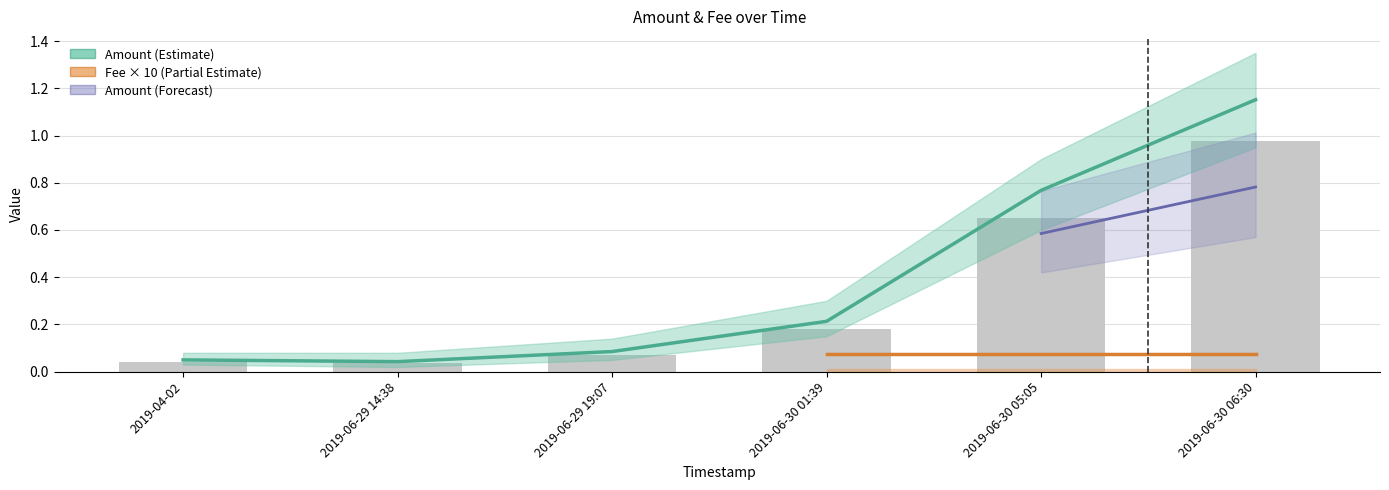

The chart shows a value of 0.0 at 2019-06-29 19:07. True or false?

False